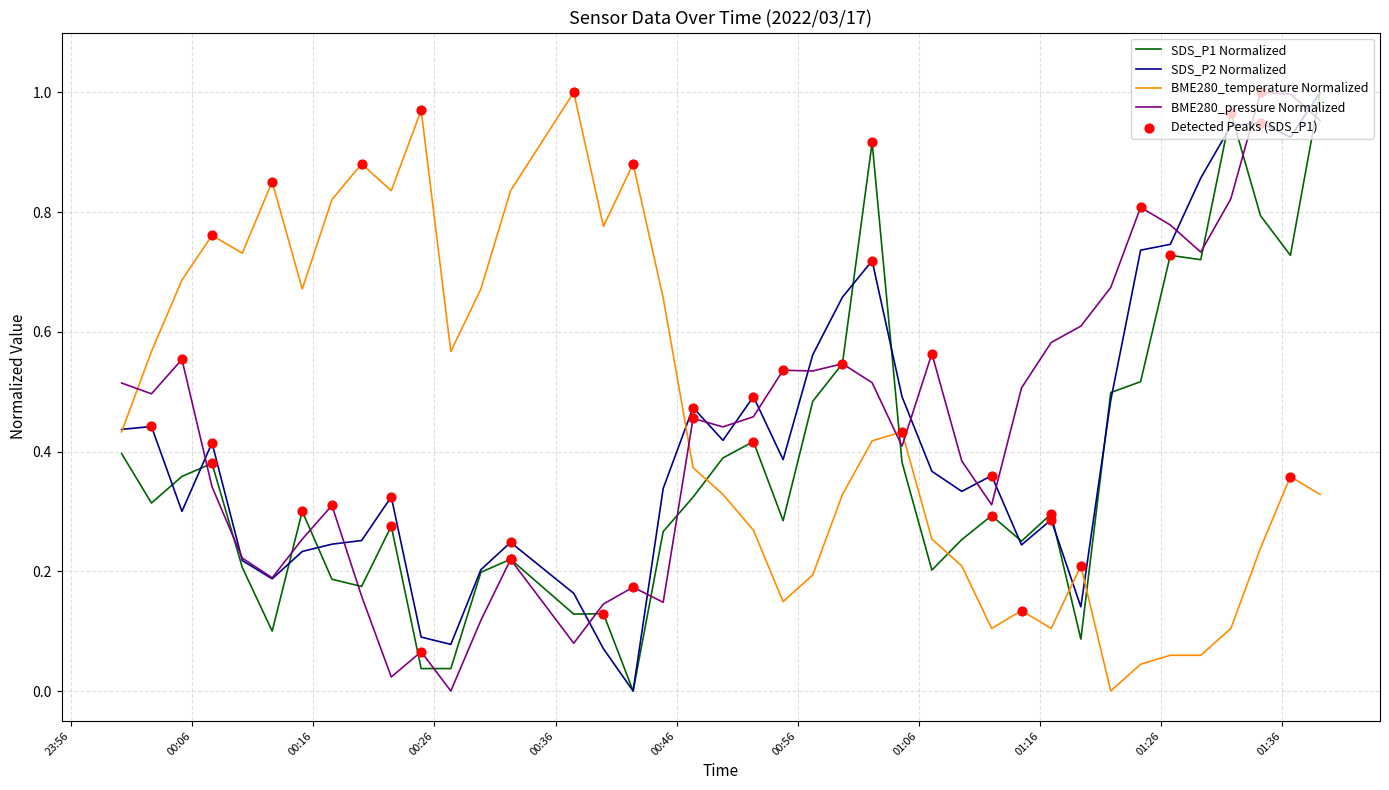

True or false: SDS_P1 Normalized and BME280_temperature Normalized intersect in this chart.

True